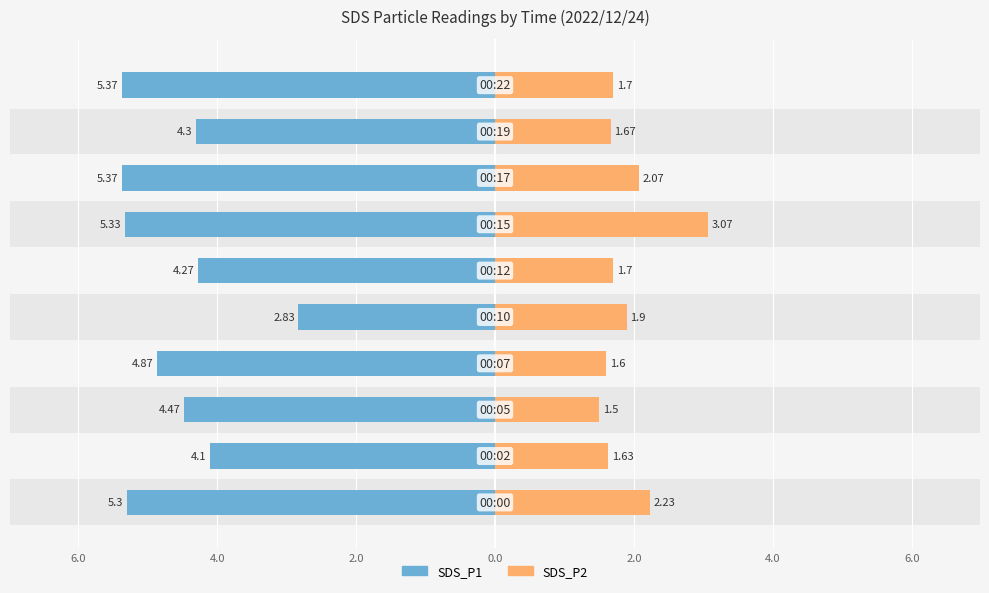

How many bars are there in each group?

2